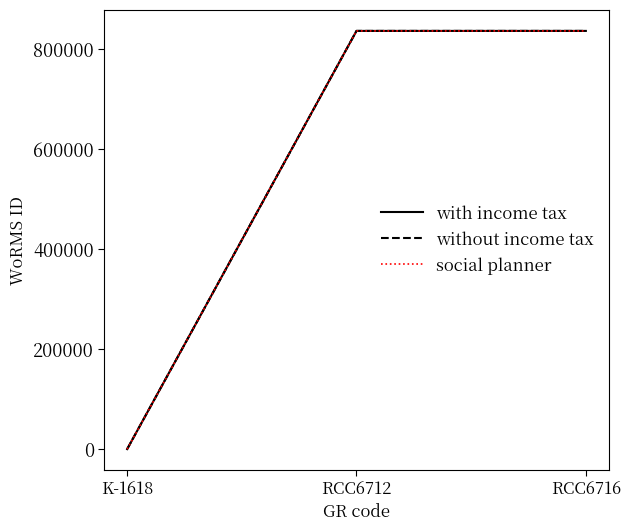

Does the chart display data point markers on the line(s)?

No